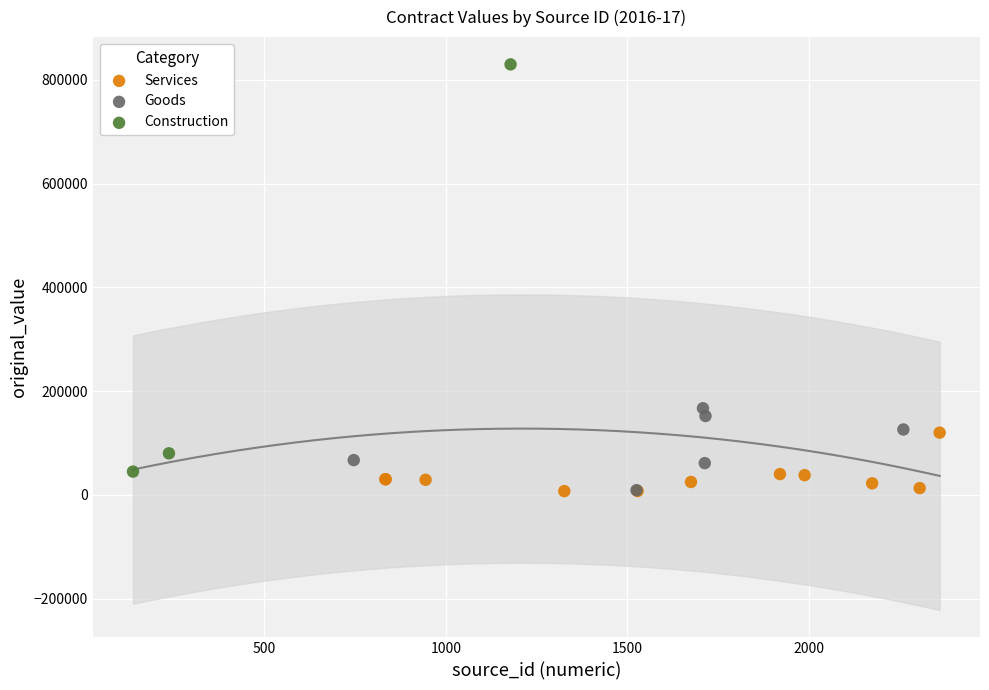

Which series reaches the maximum Y coordinate?

Construction